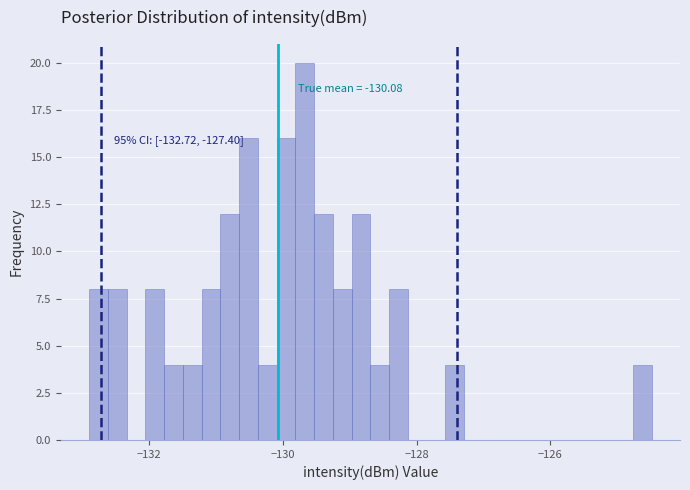

Read against the x-axis, roughly where is the centre of the tallest bar?

-129.6